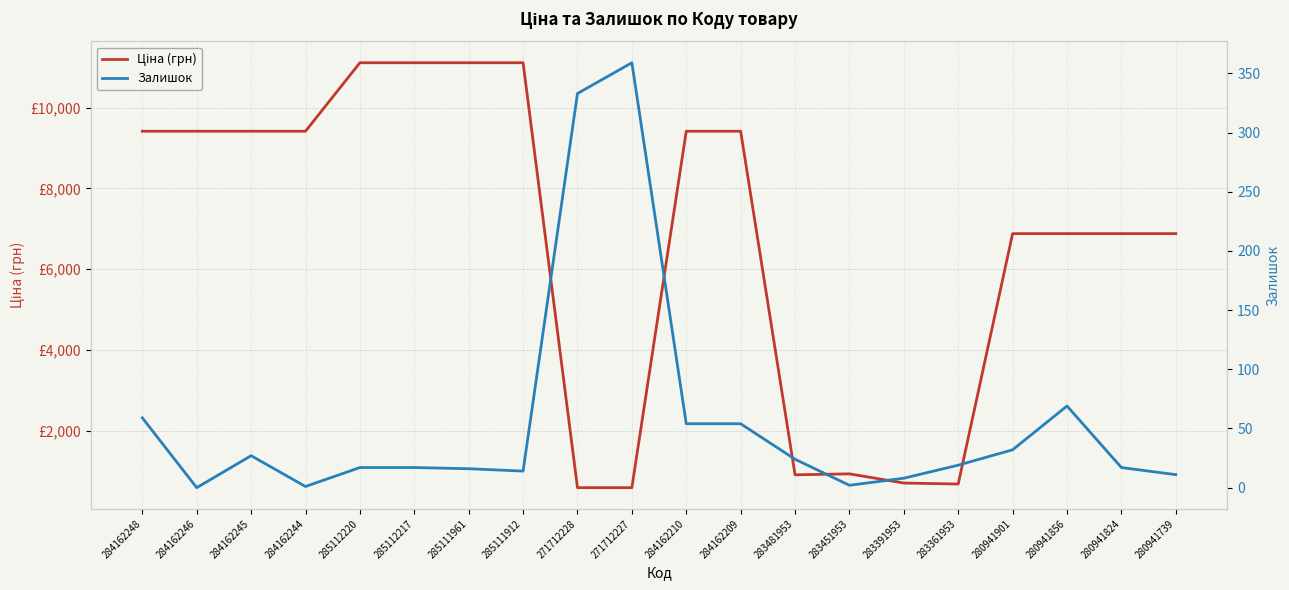

What are all the series names shown in the legend?

Ціна (грн), Залишок